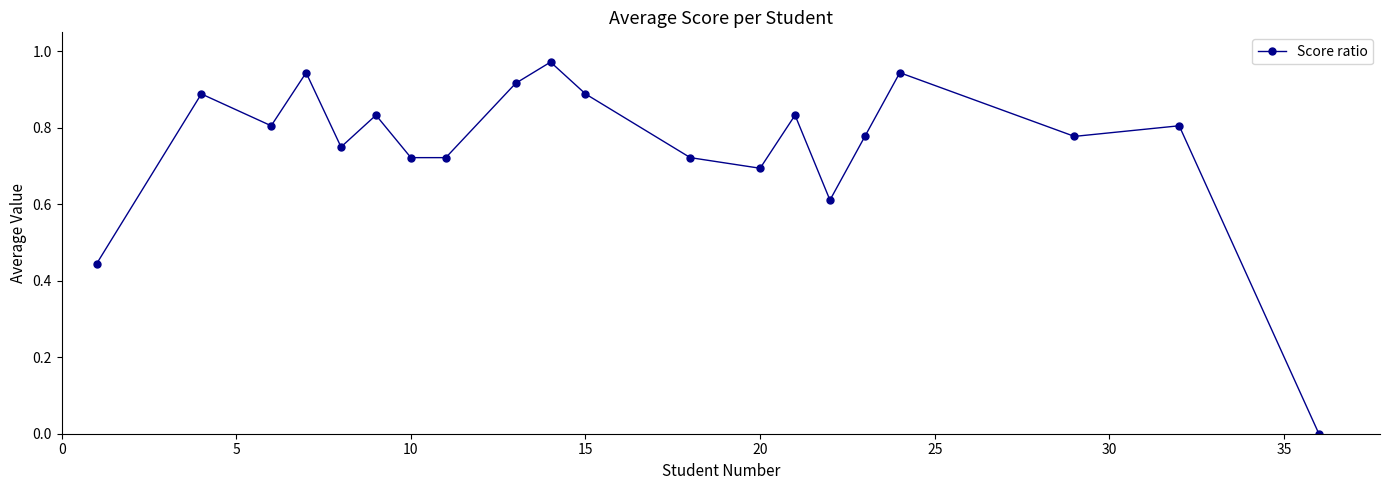

How many interior local peaks (higher than both neighbors) does the data have?

7